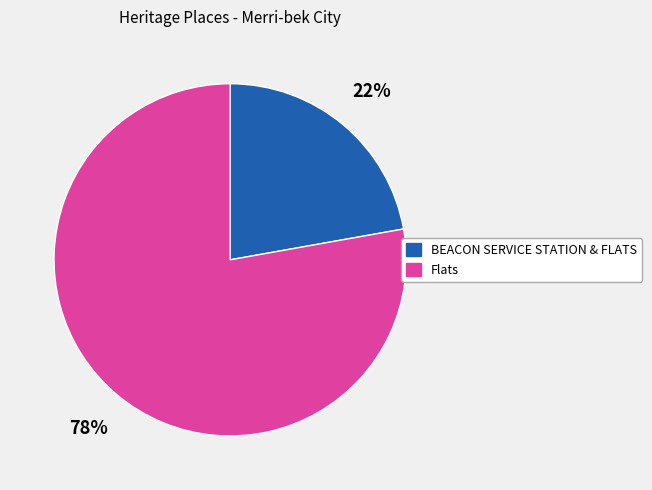

The BEACON SERVICE STATION & FLATS slice represents 22% of the pie. True or false?

True